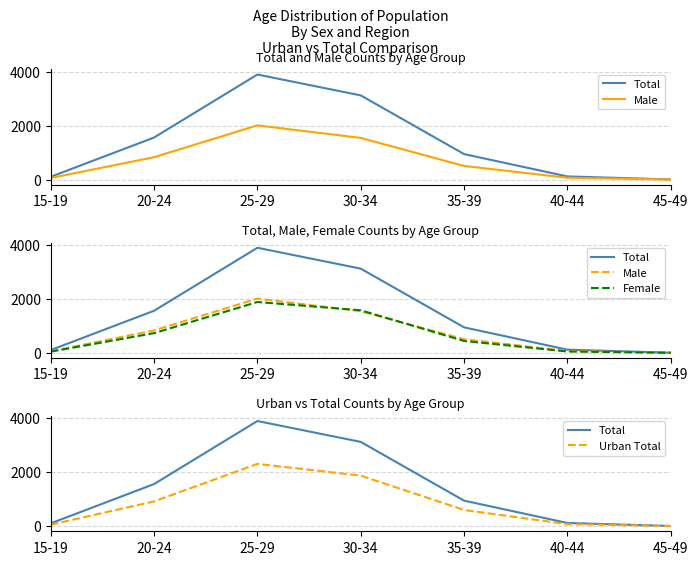

What is the difference between the second highest and second lowest values in the Urban Total series?

1817